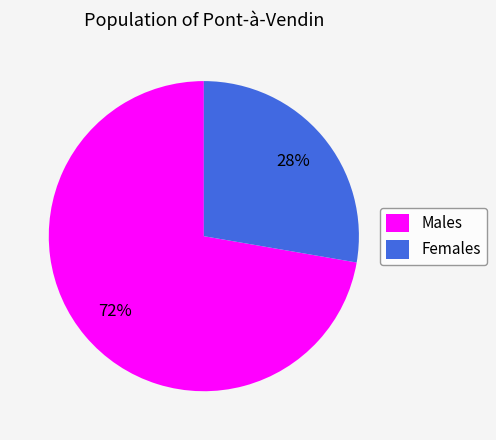

Do Males and Females together represent more than half of the pie?

Yes